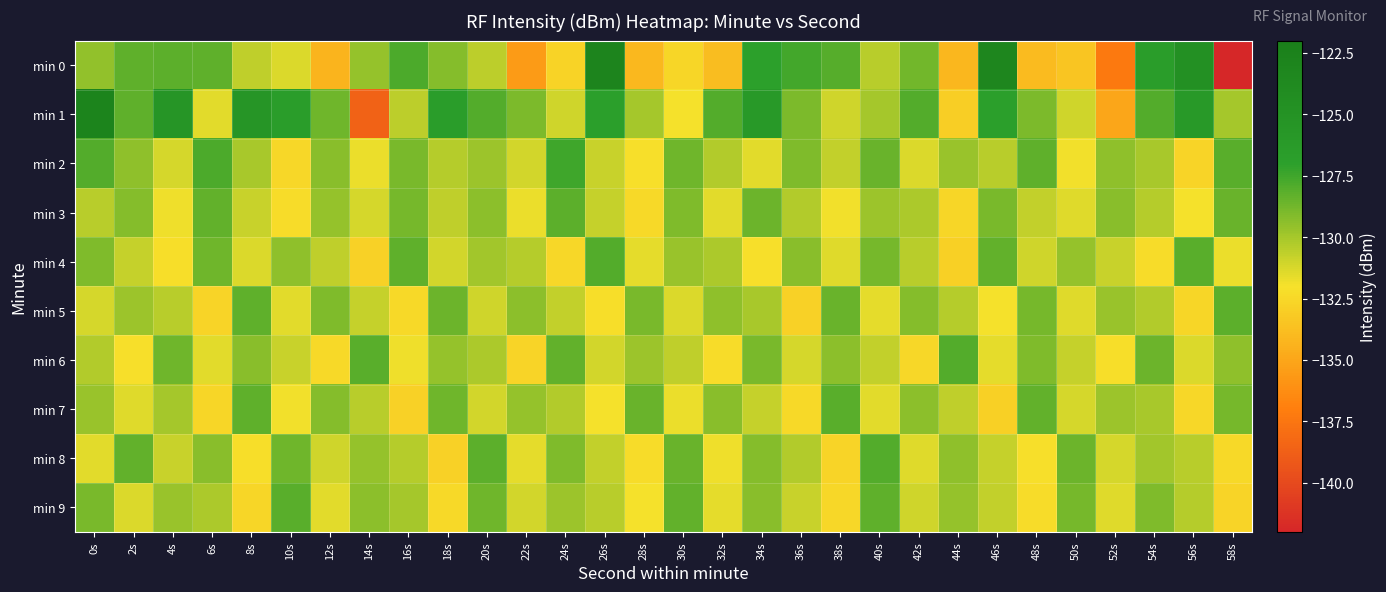

What is the spread (max minus min) of values at 26s?

9.3